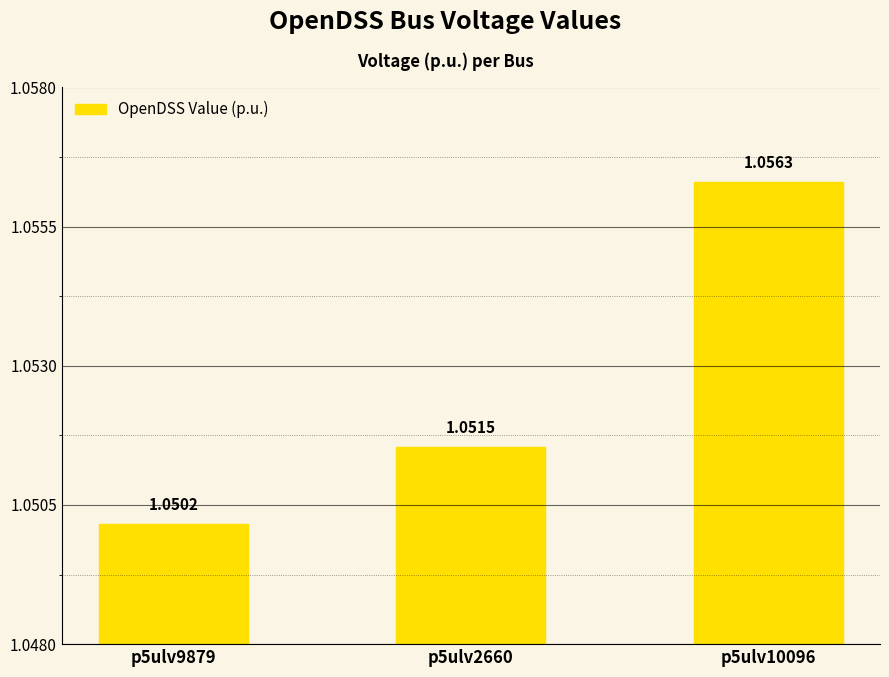

What is the sum of all values?

3.2